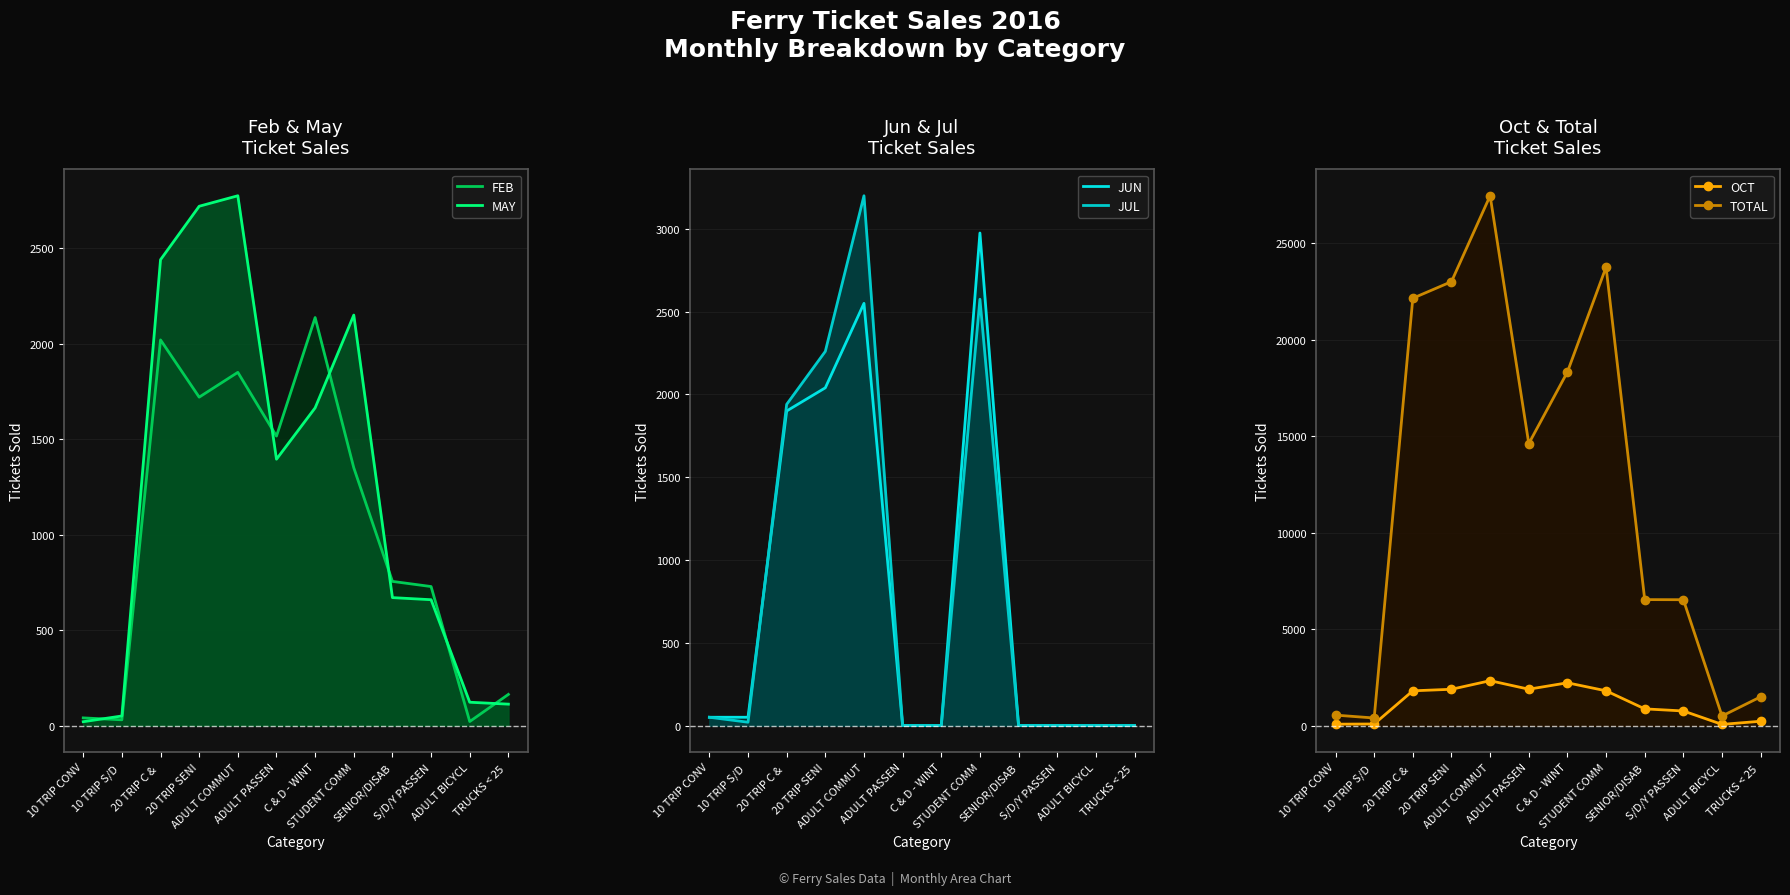

Which category has the highest value across all series?

ADULT COMMUT